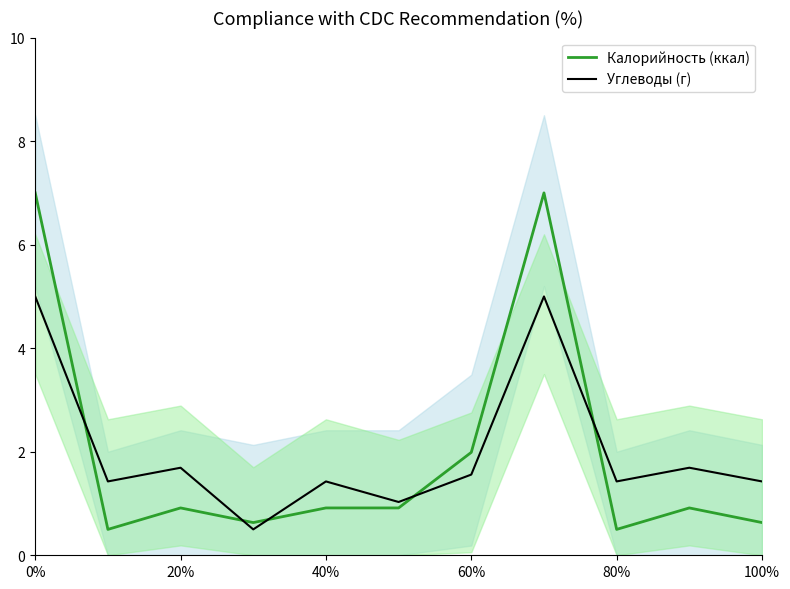

Where is Калорийность (ккал) nearest to the value 3?

60%